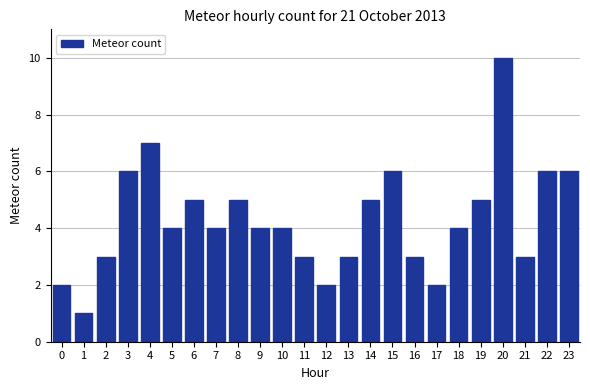

Reading right to left, transcribe all the data shown in this chart.

6	6	3	10	5	4	2	3	6	5	3	2	3	4	4	5	4	5	4	7	6	3	1	2